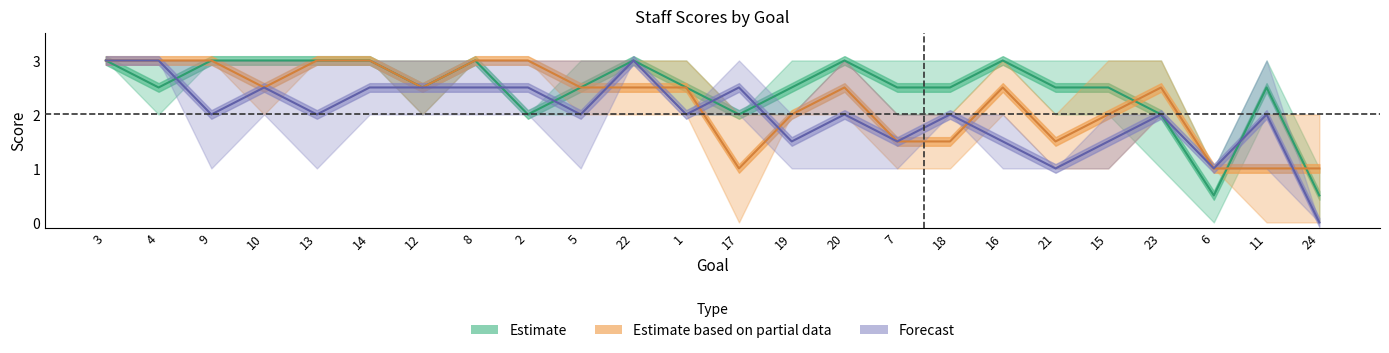

List the labels in order of Staff4 value, largest first.

3, 9, 10, 13, 14, 8, 22, 19, 20, 16, 11, 4, 12, 2, 5, 1, 17, 7, 18, 21, 15, 23, 24, 6